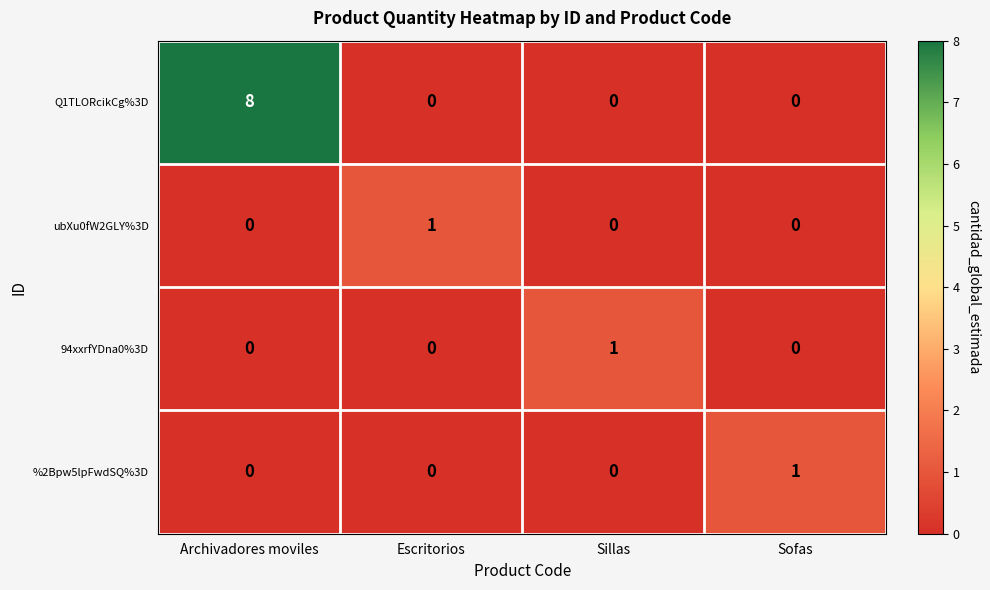

Which series has the largest total across all categories?

Q1TLORcikCg%3D